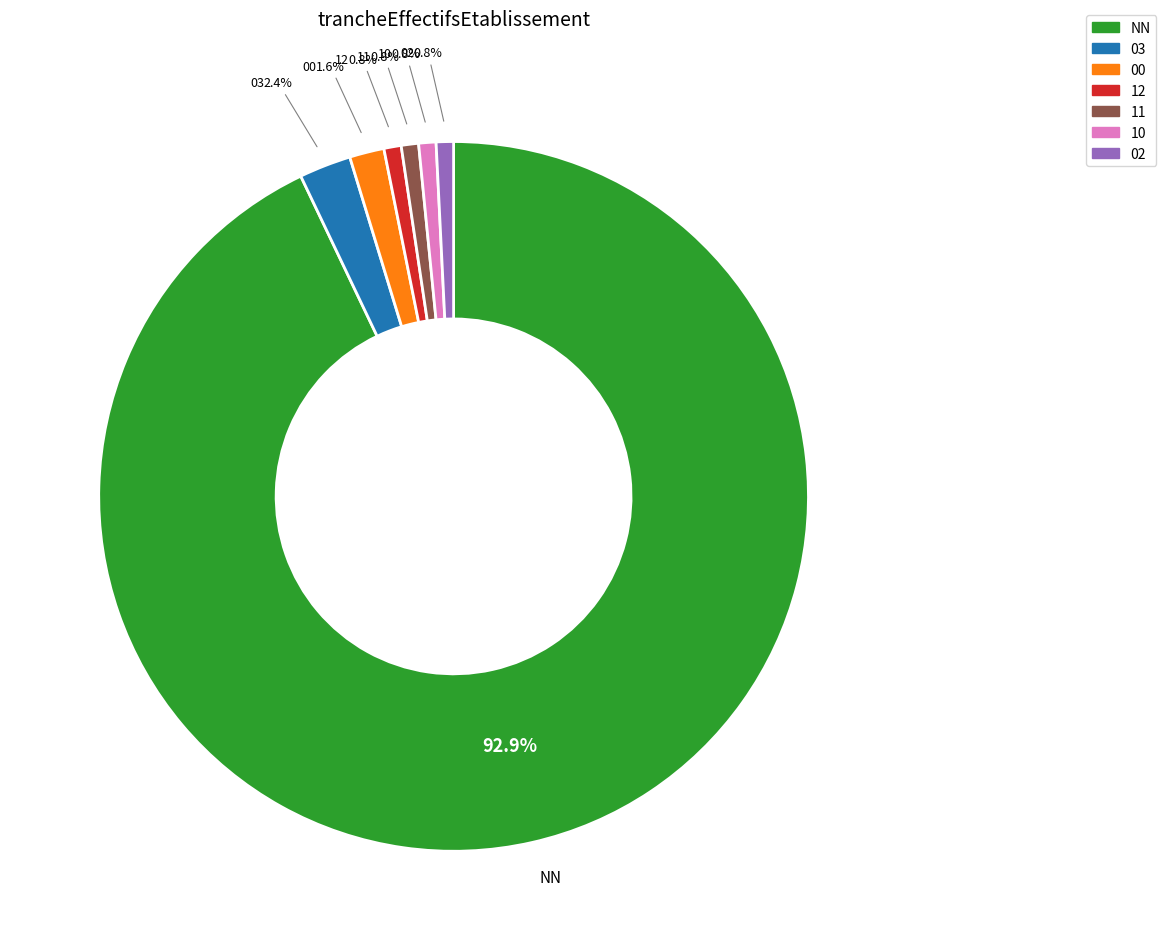

To the nearest percent, what is the average slice percentage?

14%